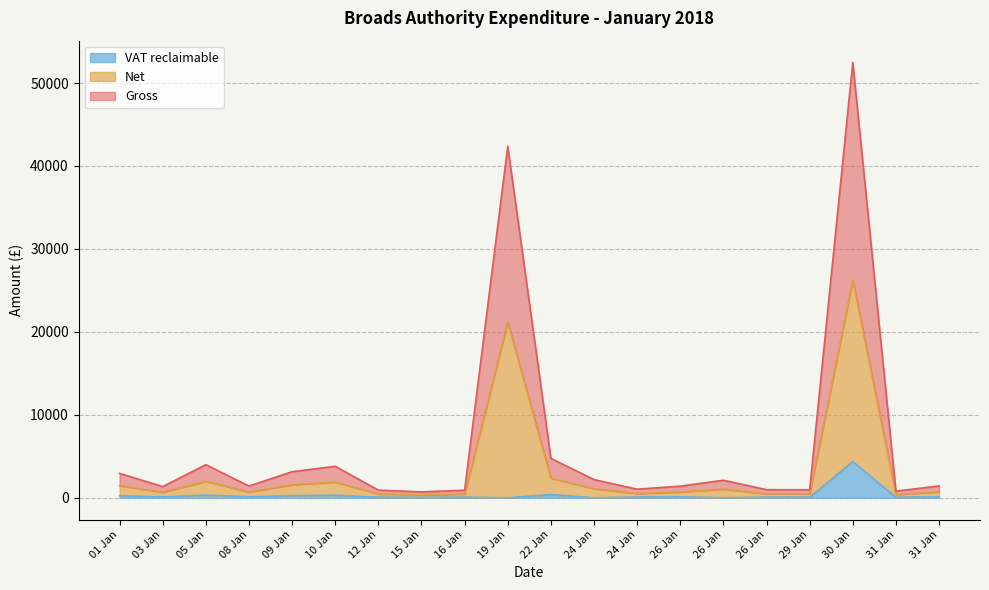

Is it true that Gross equals 2767.8 at 05 Jan?

False